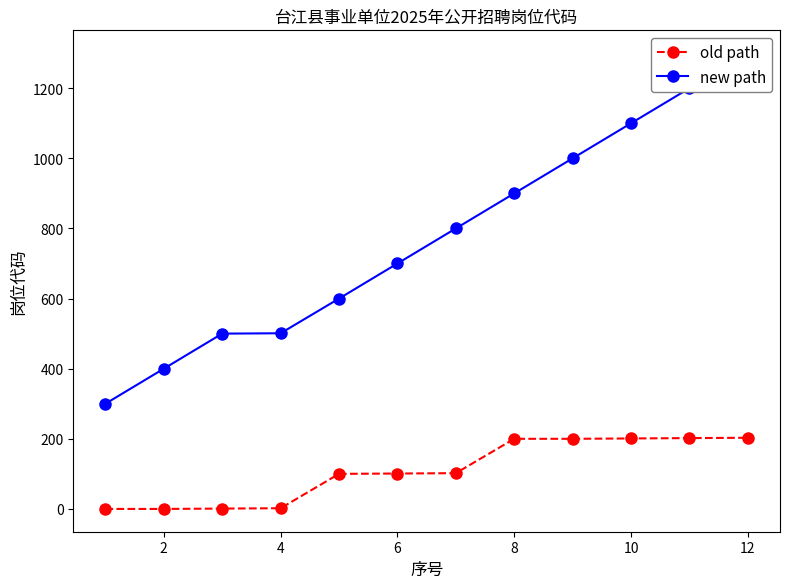

What is the greatest value displayed?

1300